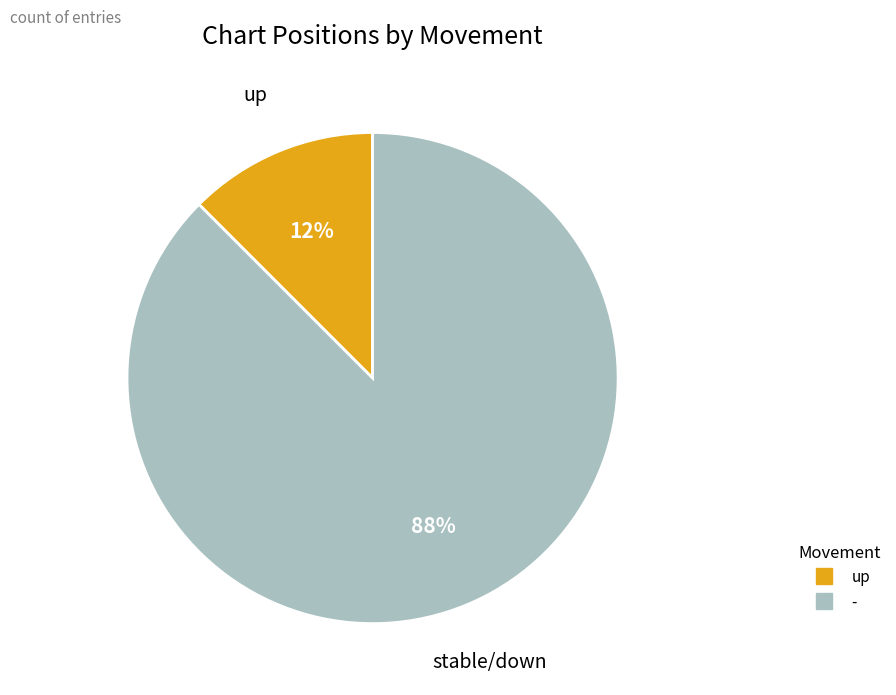

Which category has the smallest portion of the pie?

up